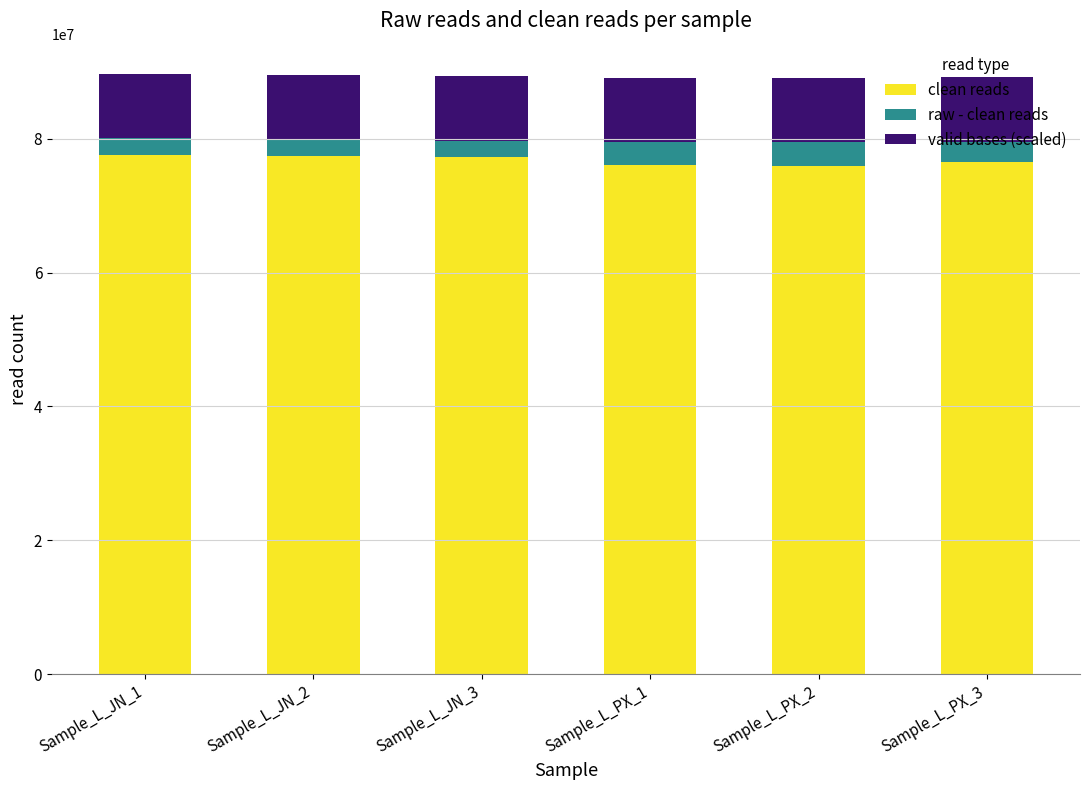

What is the total value across all series at Sample_L_JN_1?

89689516